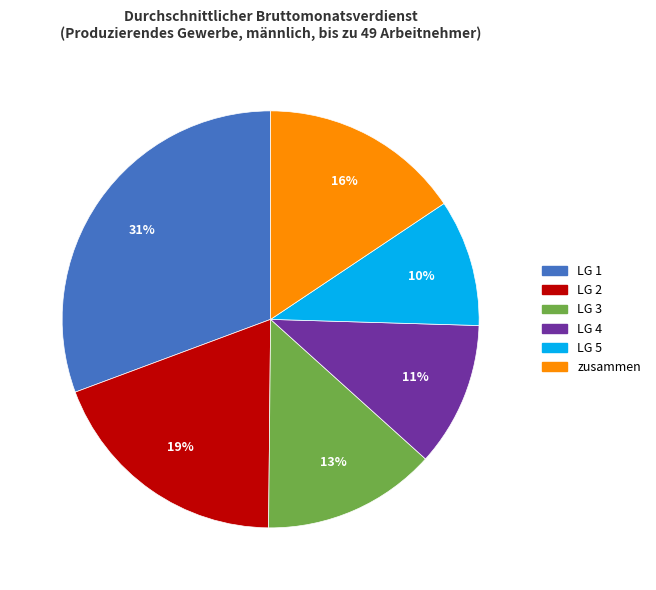

To the nearest percent, what is the average slice percentage?

17%